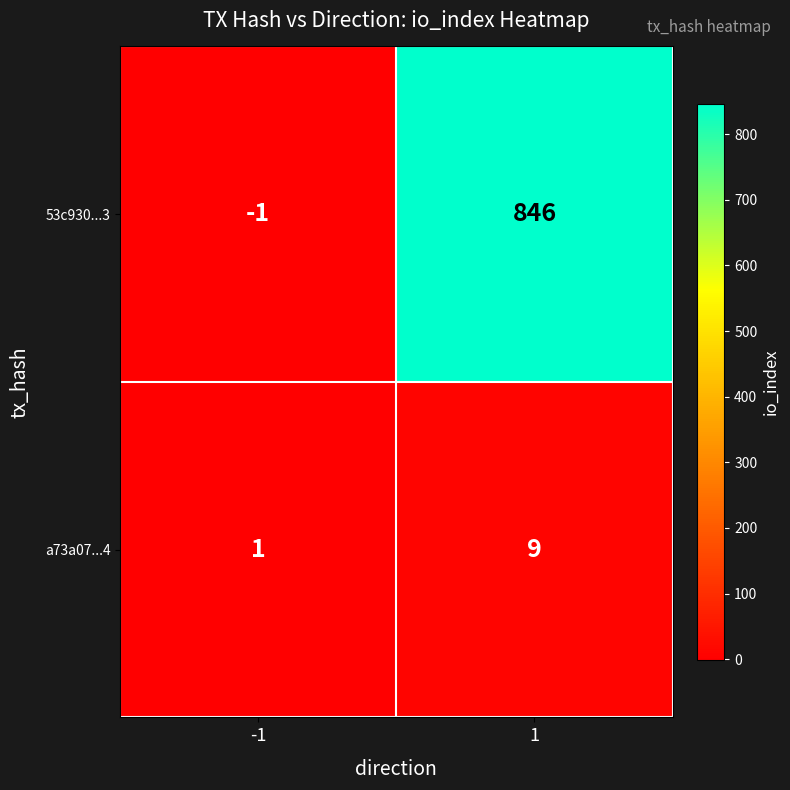

At -1, list the series in order from largest to smallest.

a73a07...4, 53c930...3